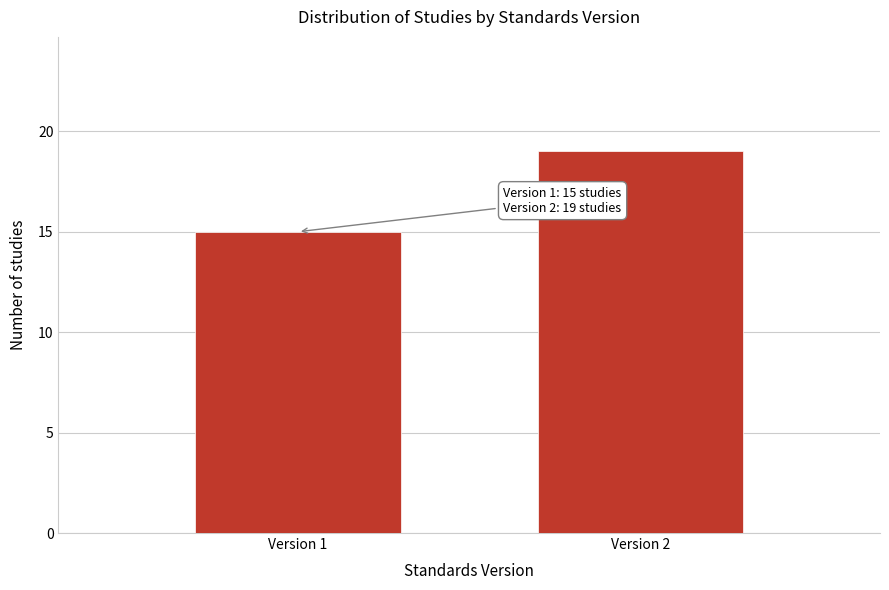

Reading left to right, list all the values displayed in this chart.

Version 1=15	Version 2=19